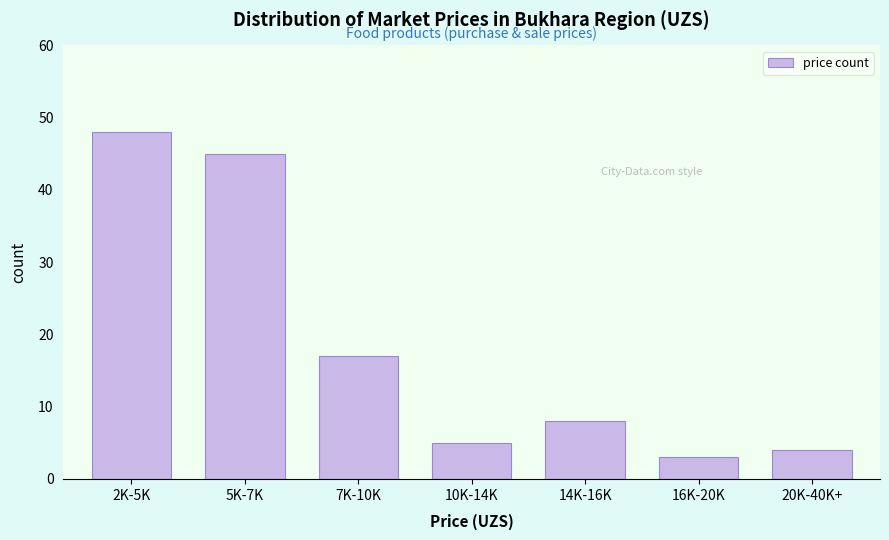

Reading left to right, extract all data points from this chart.

2K-5K=48	5K-7K=45	7K-10K=17	10K-14K=5	14K-16K=8	16K-20K=3	20K-40K+=4